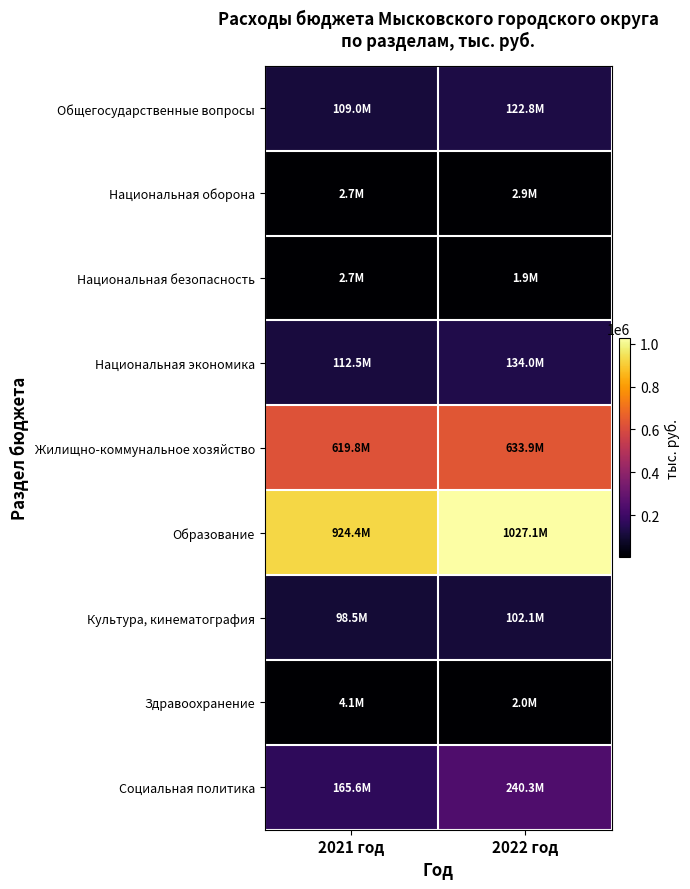

At how many categories does at least one series exceed 277976?

2